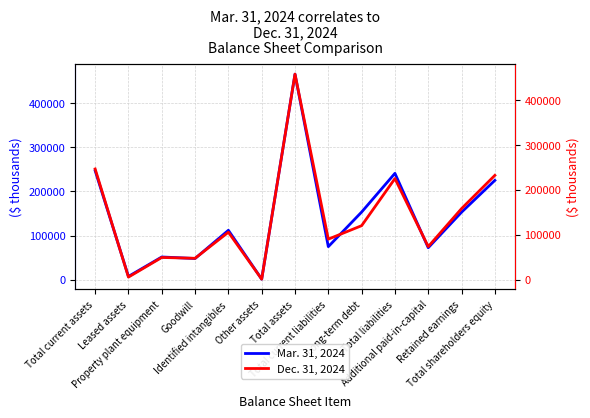

The Dec. 31, 2024 series shows 3890 at Leased assets. True or false?

False